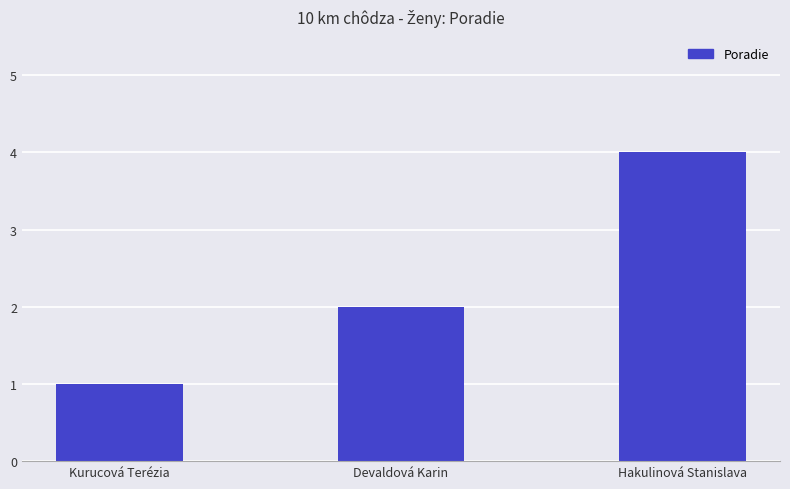

Which category has the highest value across all series?

Hakulinová Stanislava